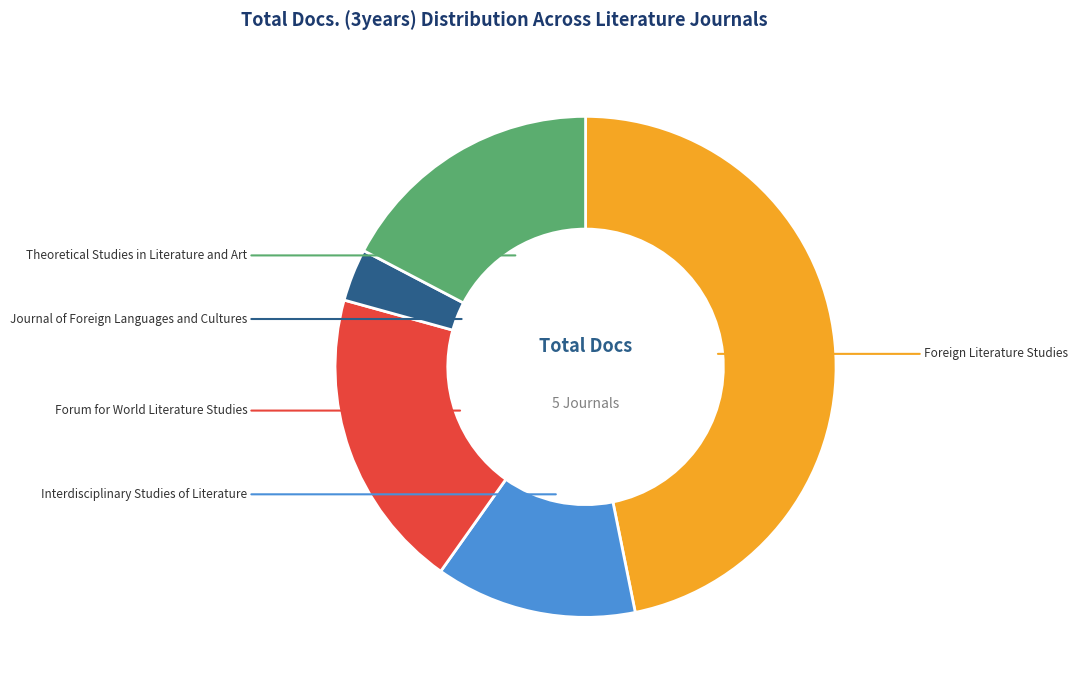

Is it true that Interdisciplinary Studies of Literature is 22% of the pie?

False